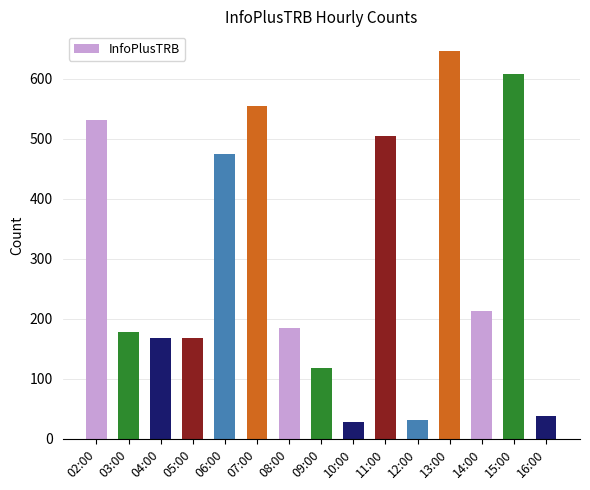

What is the approximate value at 07:00, to the nearest 100?

600